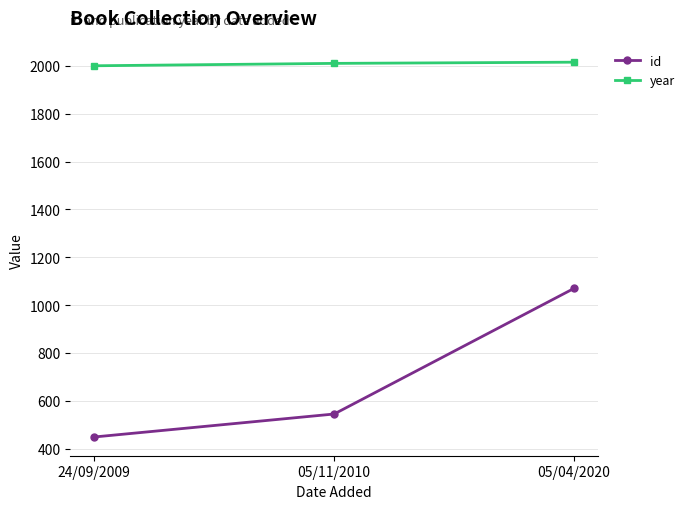

What is the difference between the maximum and minimum values in the id series?

621